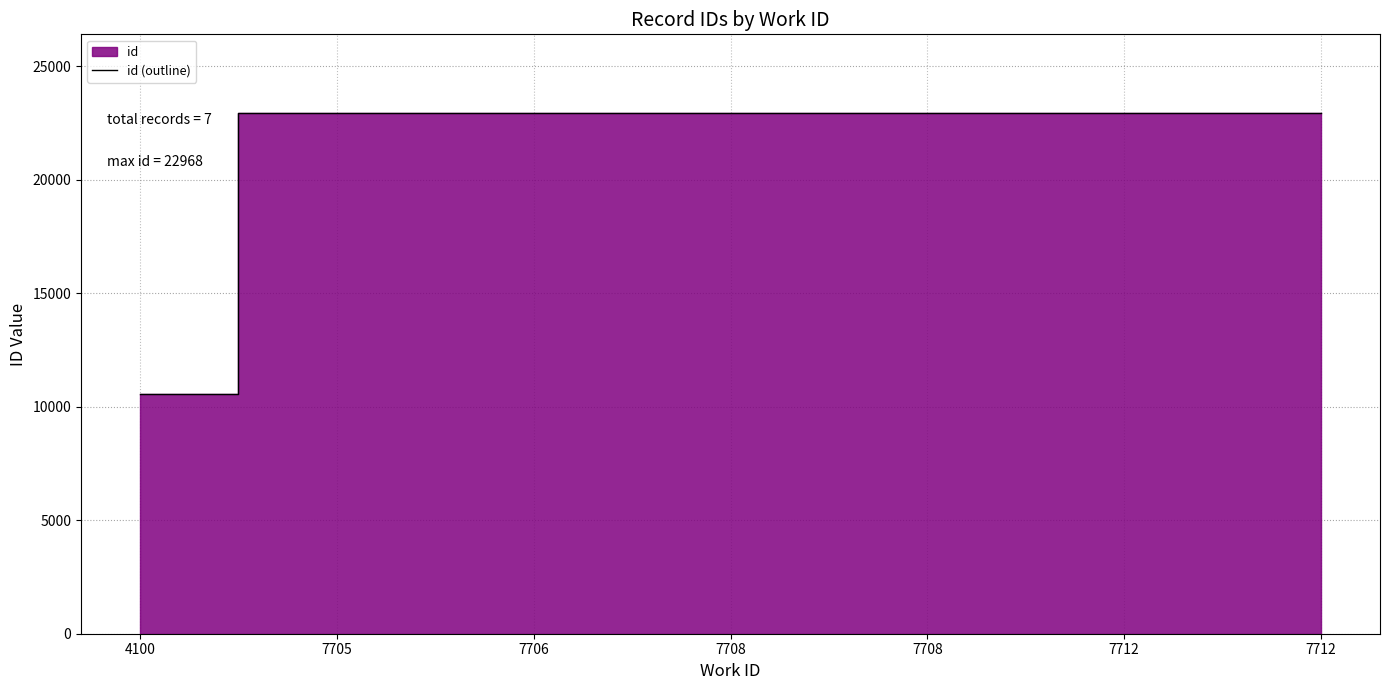

Reading right to left, extract all data points from this chart.

22968	22967	22963	22962	22960	22959	10553